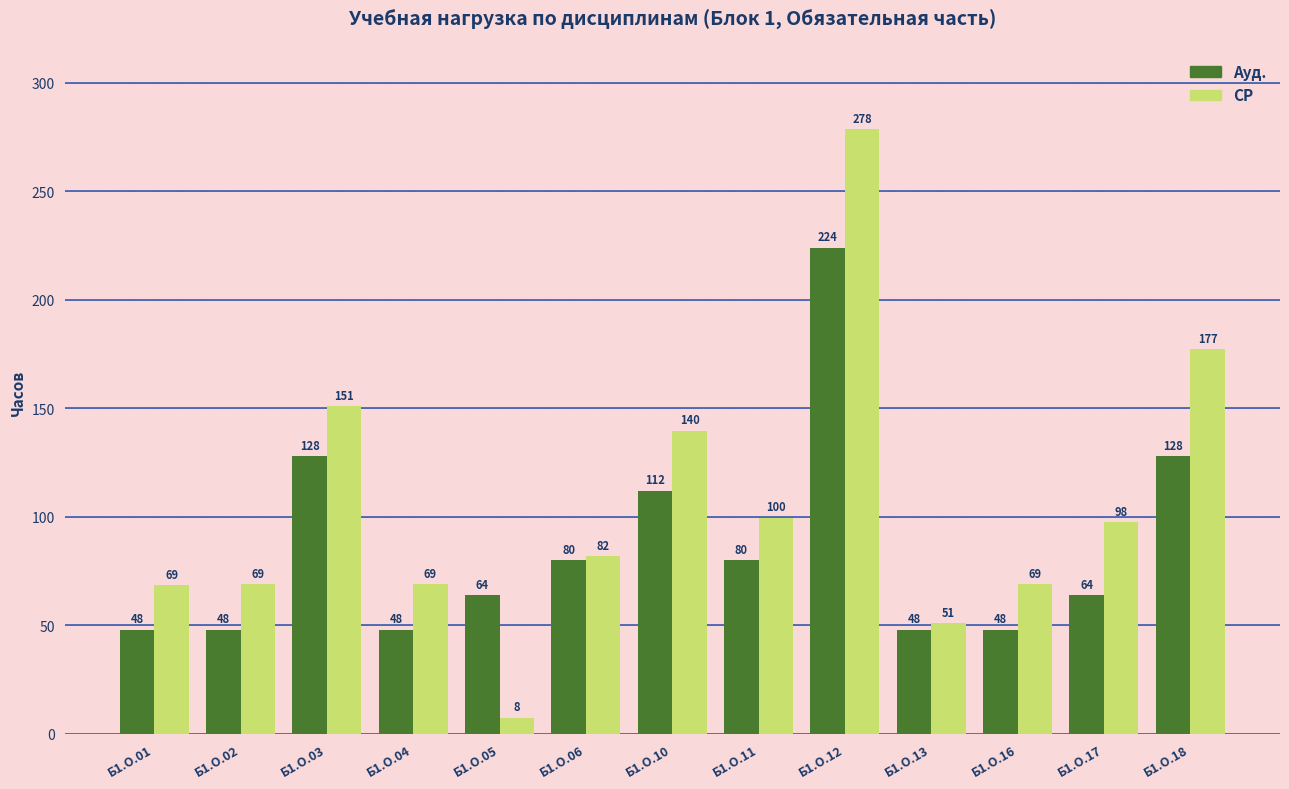

What is the average value of the СР series?

104.6